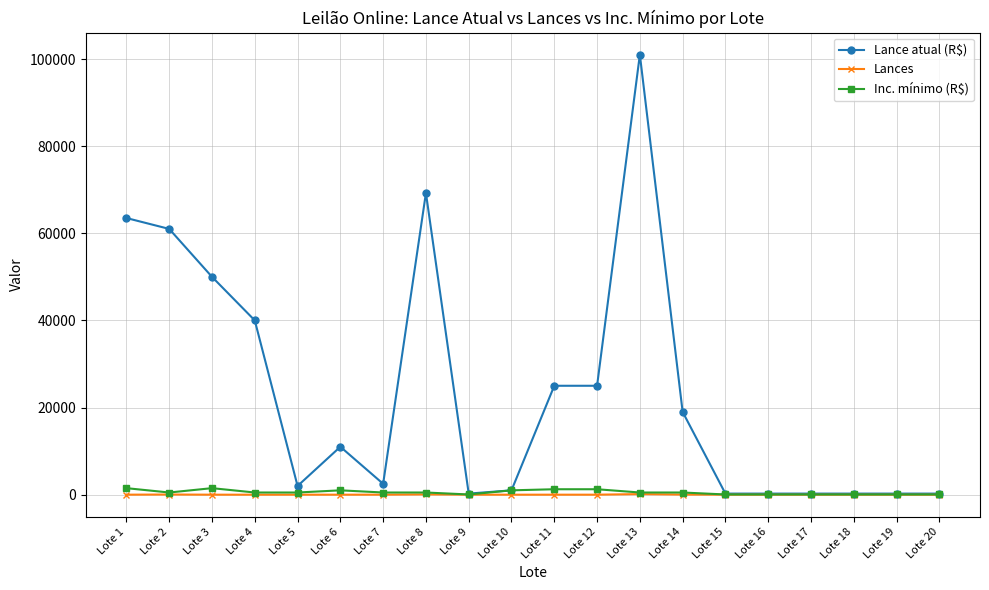

How many lines are shown in the chart?

3